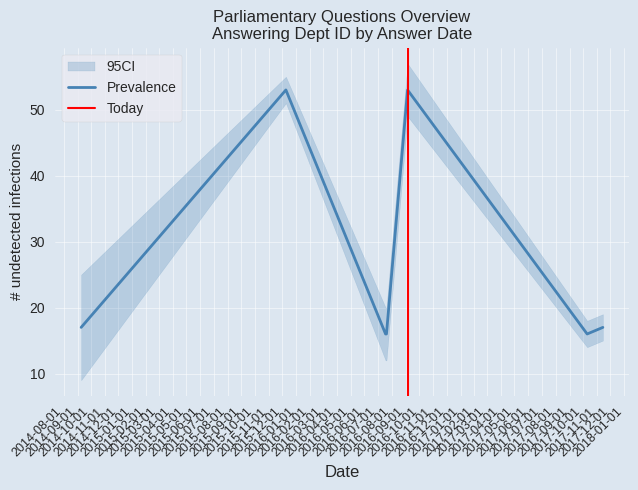

Between 2016-09-05 and 2017-11-14, which is larger?

2016-09-05